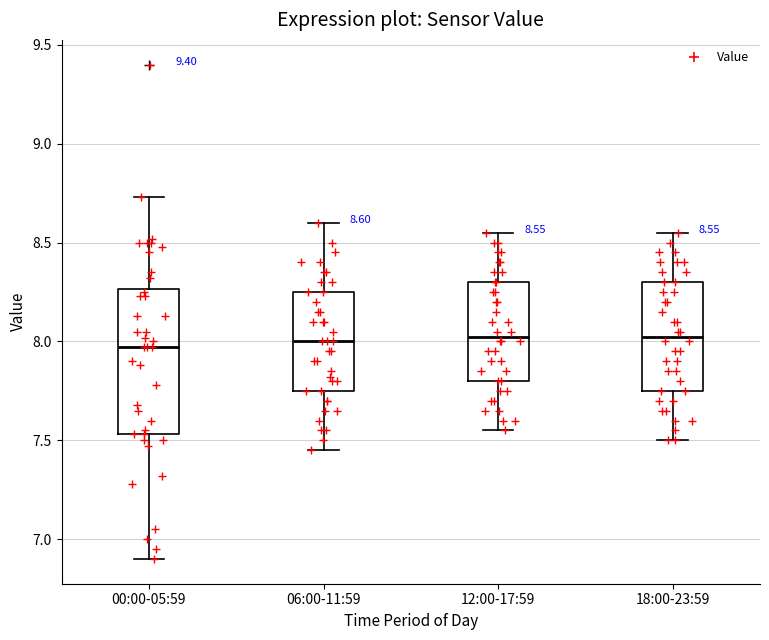

Which box is the tallest, from its lower edge to its upper edge?

00:00-05:59